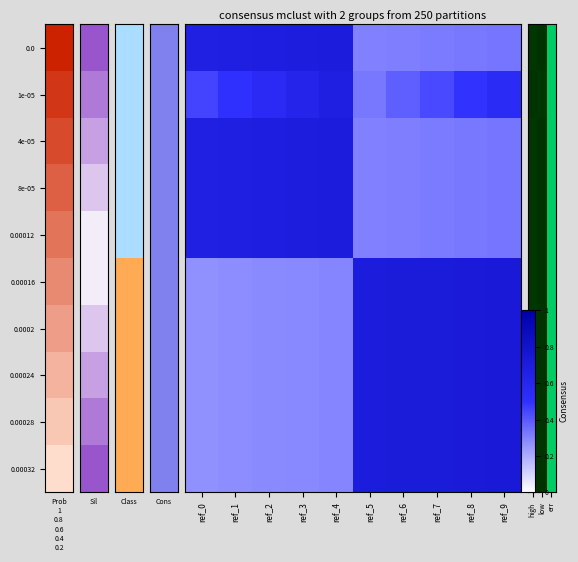

The value of 0.0002 at low is 0.2. True or false?

False